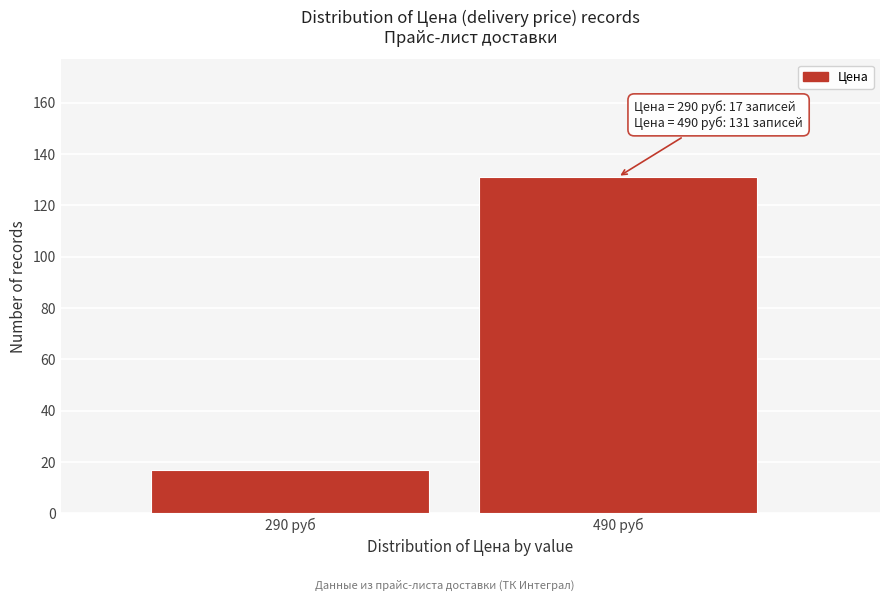

Reading left to right, what are all the values shown in this chart?

17	131